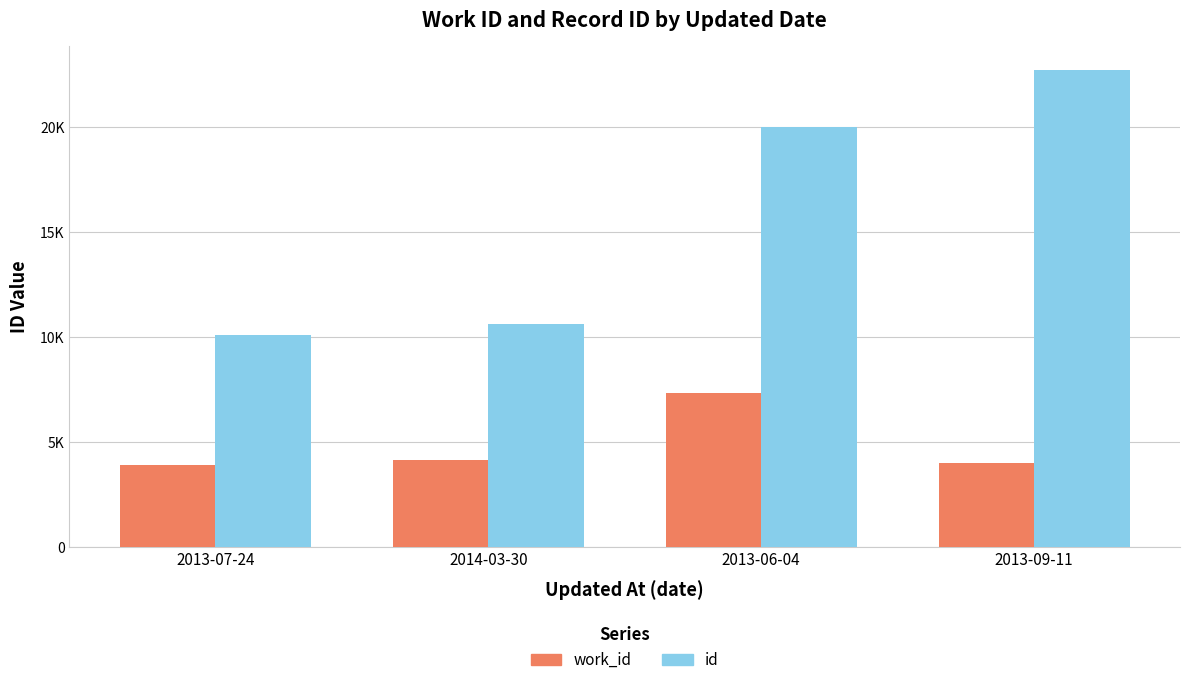

What is the lowest value of the id series?

10084